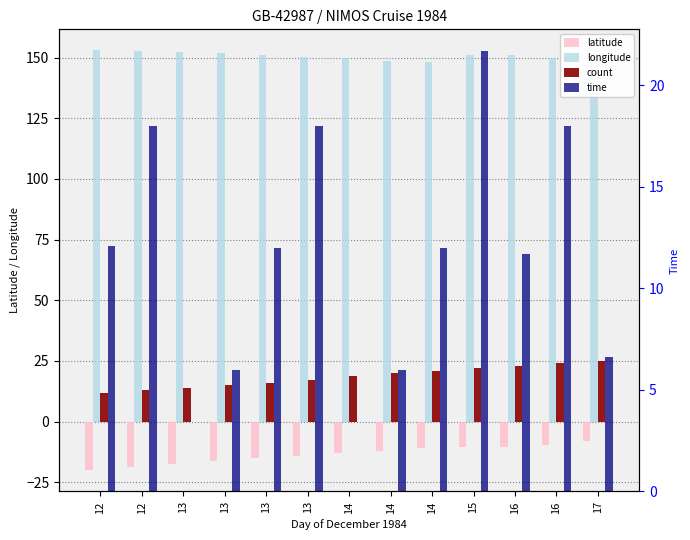

What is the sum of all latitude values?

-175.7